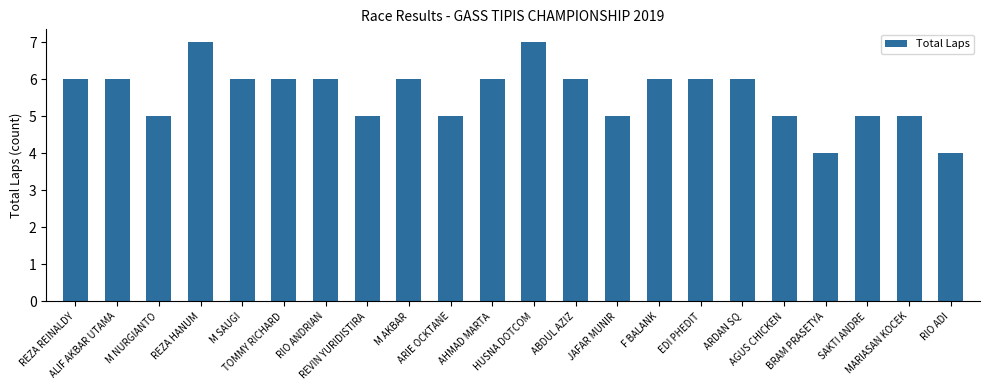

What is the change in value from AGUS CHICKEN to RIO ADI?

-1